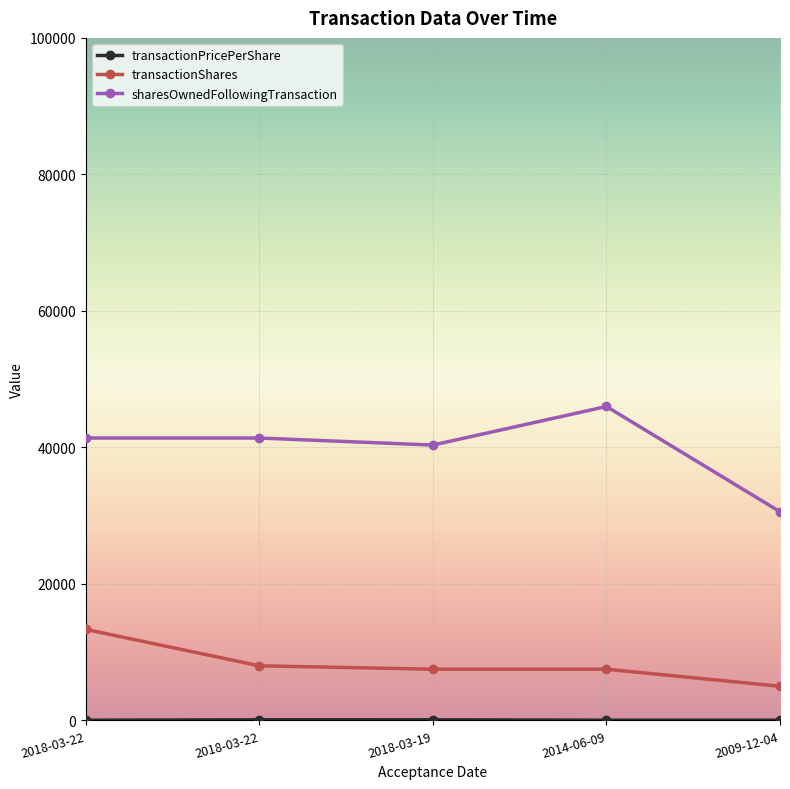

Count the number of data series in this chart.

3